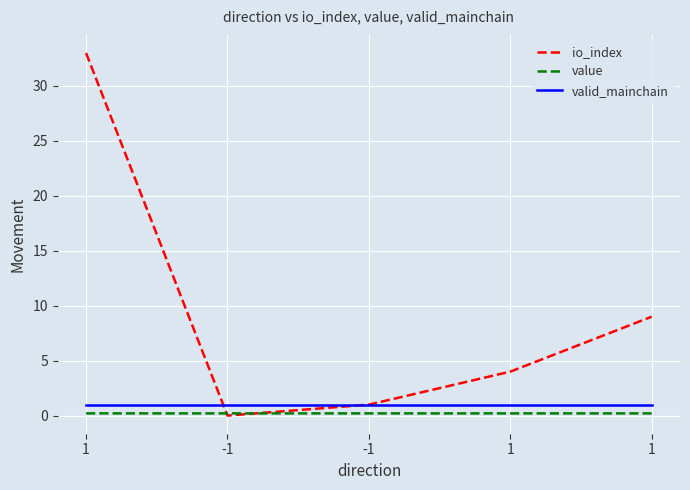

Where do valid_mainchain and io_index first cross each other?

1 and -1